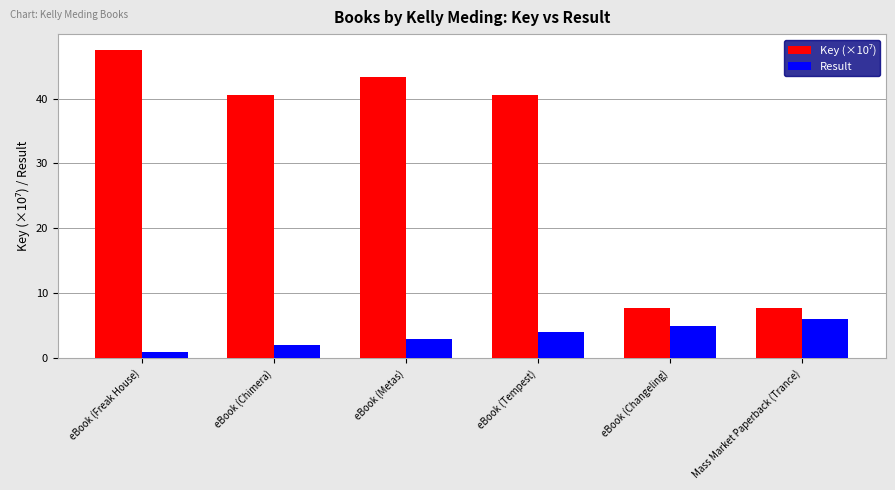

What position from the right is eBook (Chimera)?

5